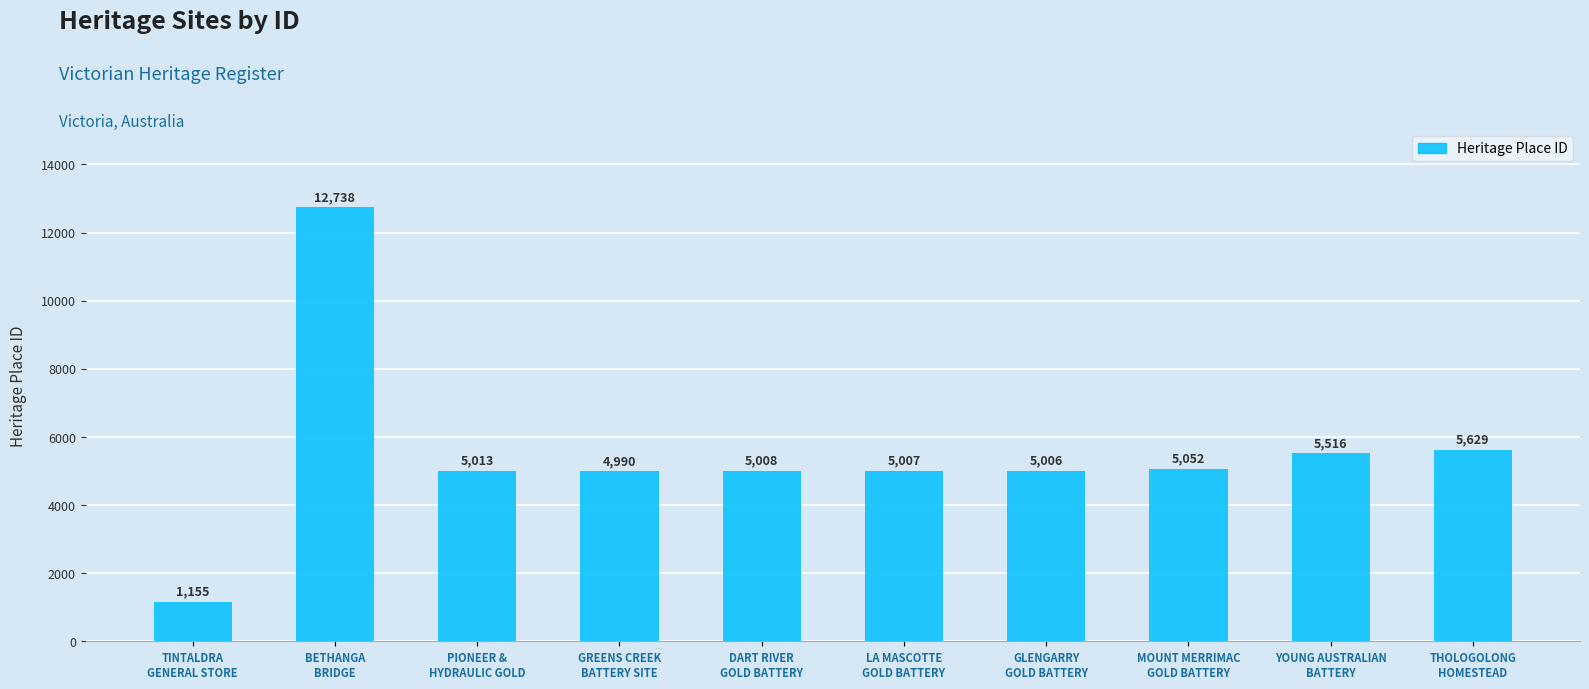

Between TINTALDRA
GENERAL STORE and GLENGARRY
GOLD BATTERY, which is larger?

GLENGARRY
GOLD BATTERY